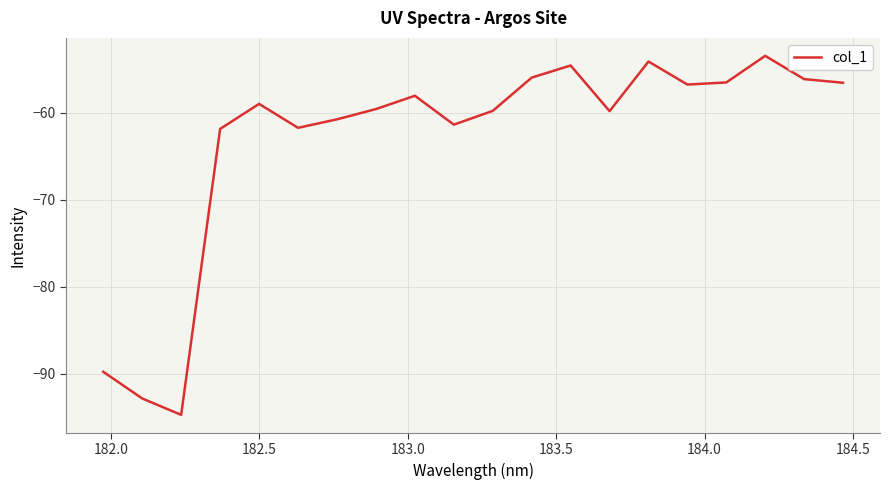

What is the minimum value shown in the chart?

-94.7